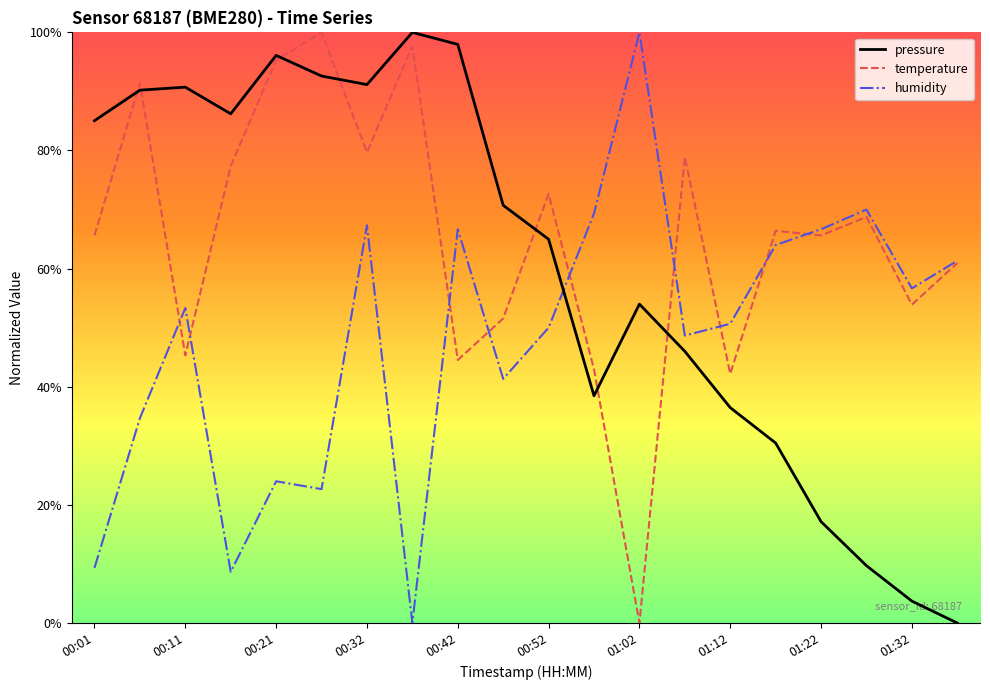

What are all the series names shown in the legend?

pressure, temperature, humidity